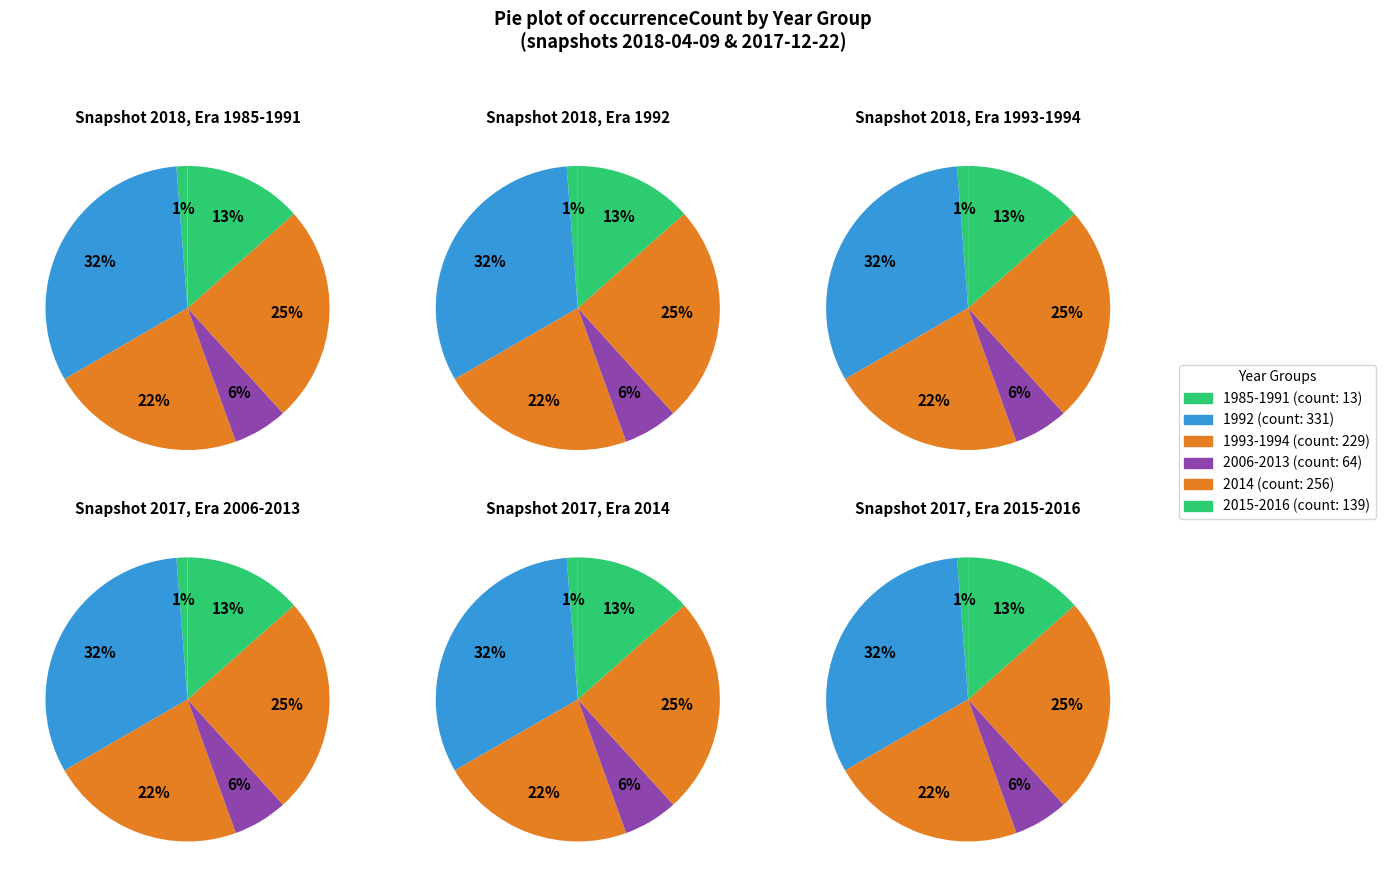

What is the largest slice in the pie chart?

1992